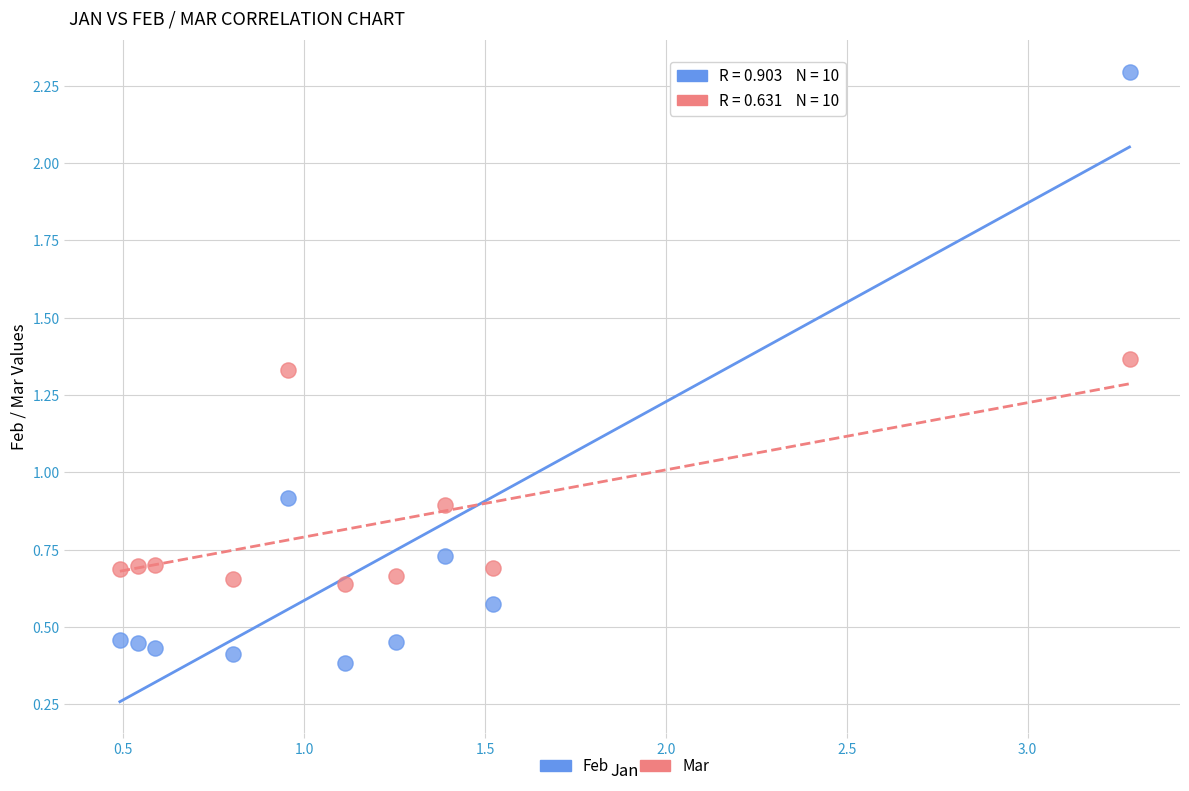

Across all data points, what is the range of Y values (max minus min)?

1.9